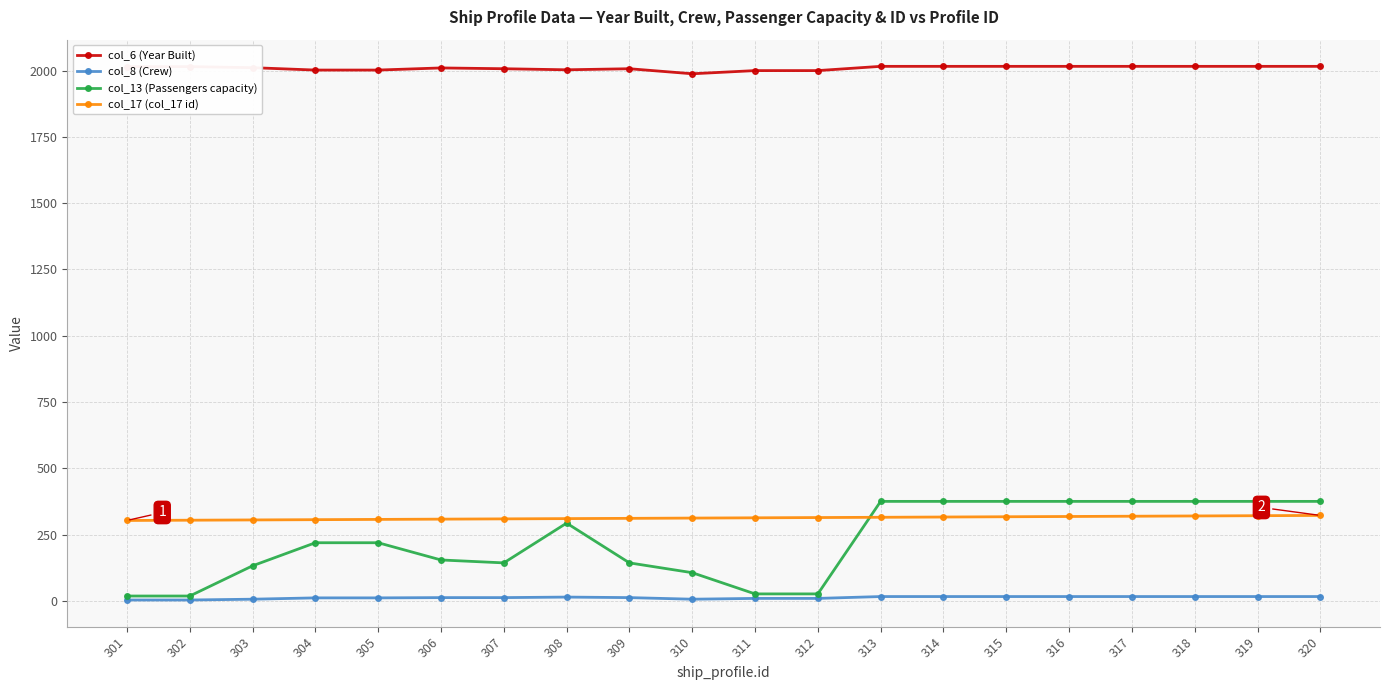

What is the smallest value displayed?

3